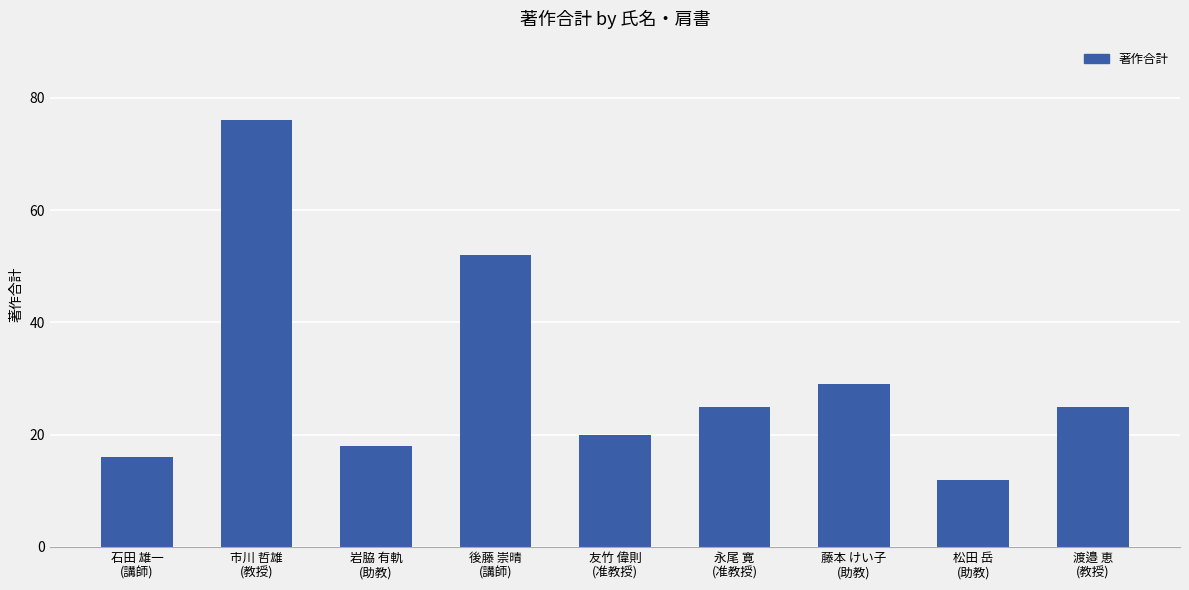

Between 藤本 けい子
(助教) and 岩脇 有軌
(助教), which is larger?

藤本 けい子
(助教)